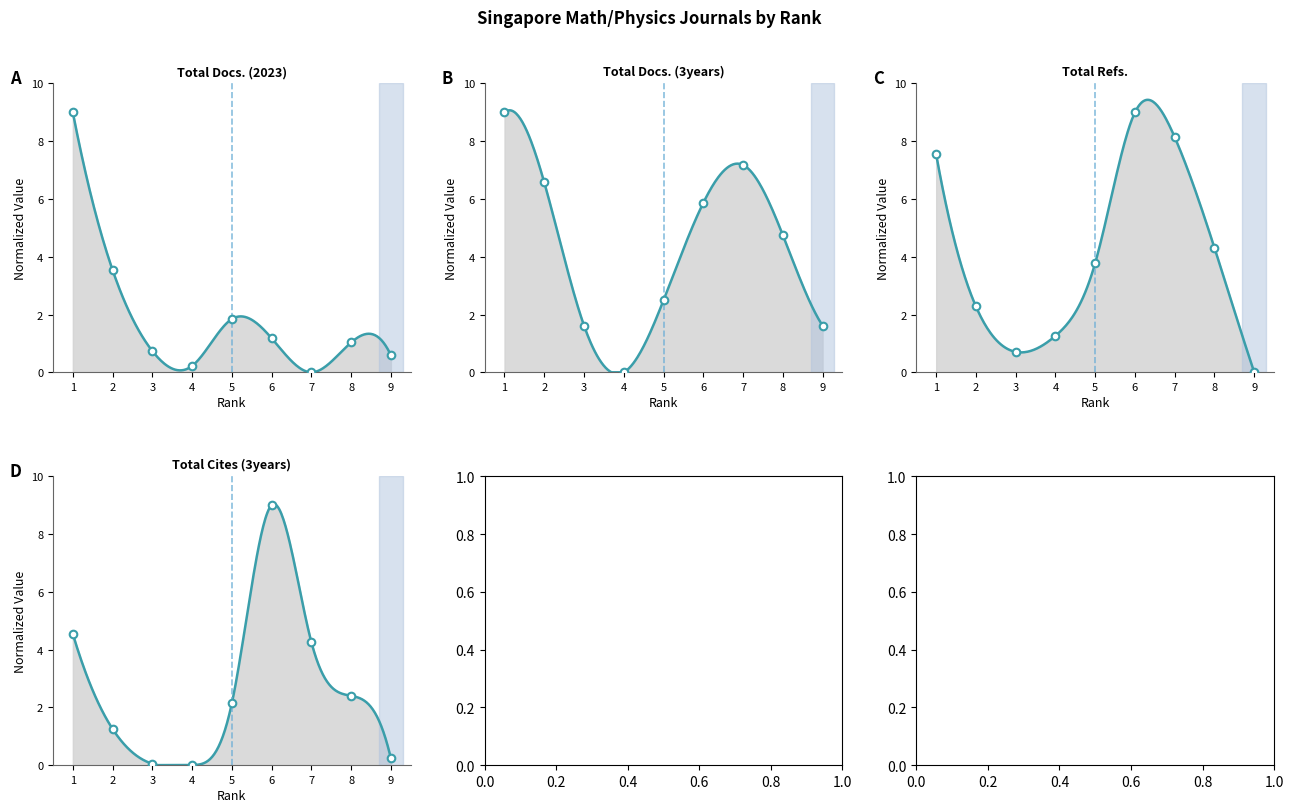

What is the total value across all series at 5?

10.3